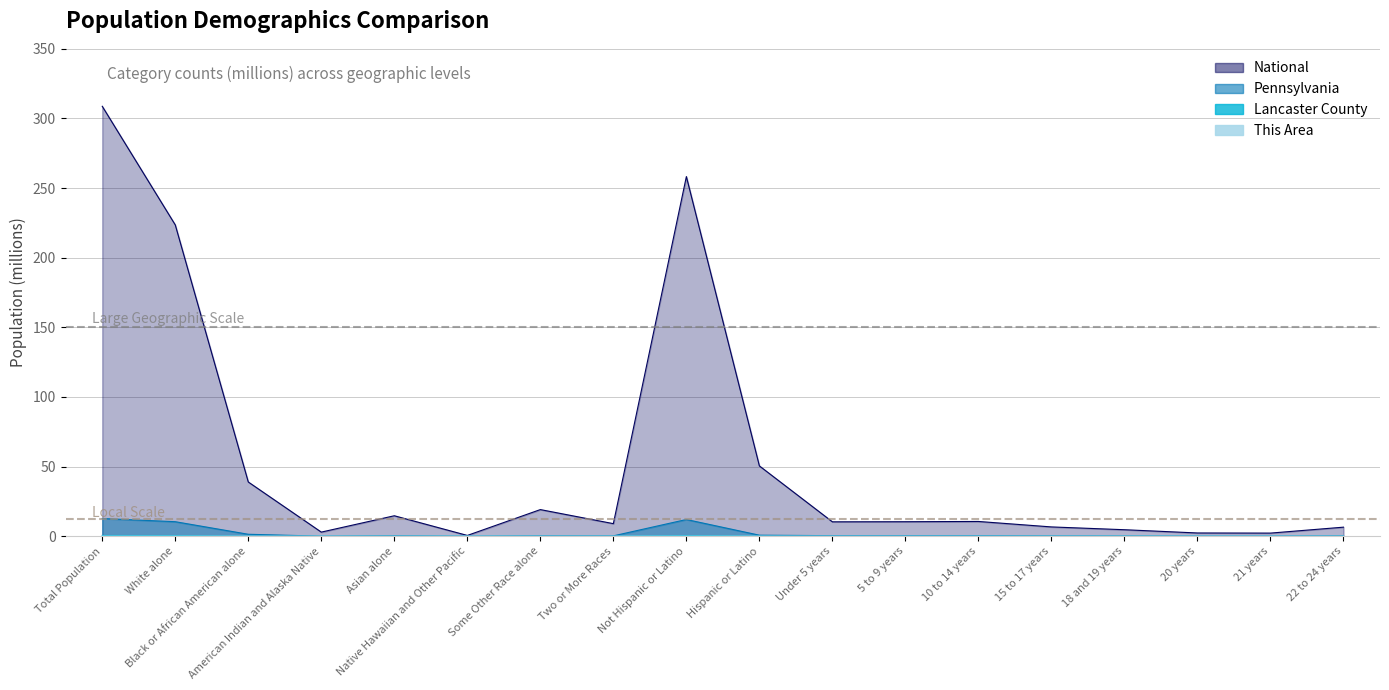

At how many categories does at least one series exceed 264?

1